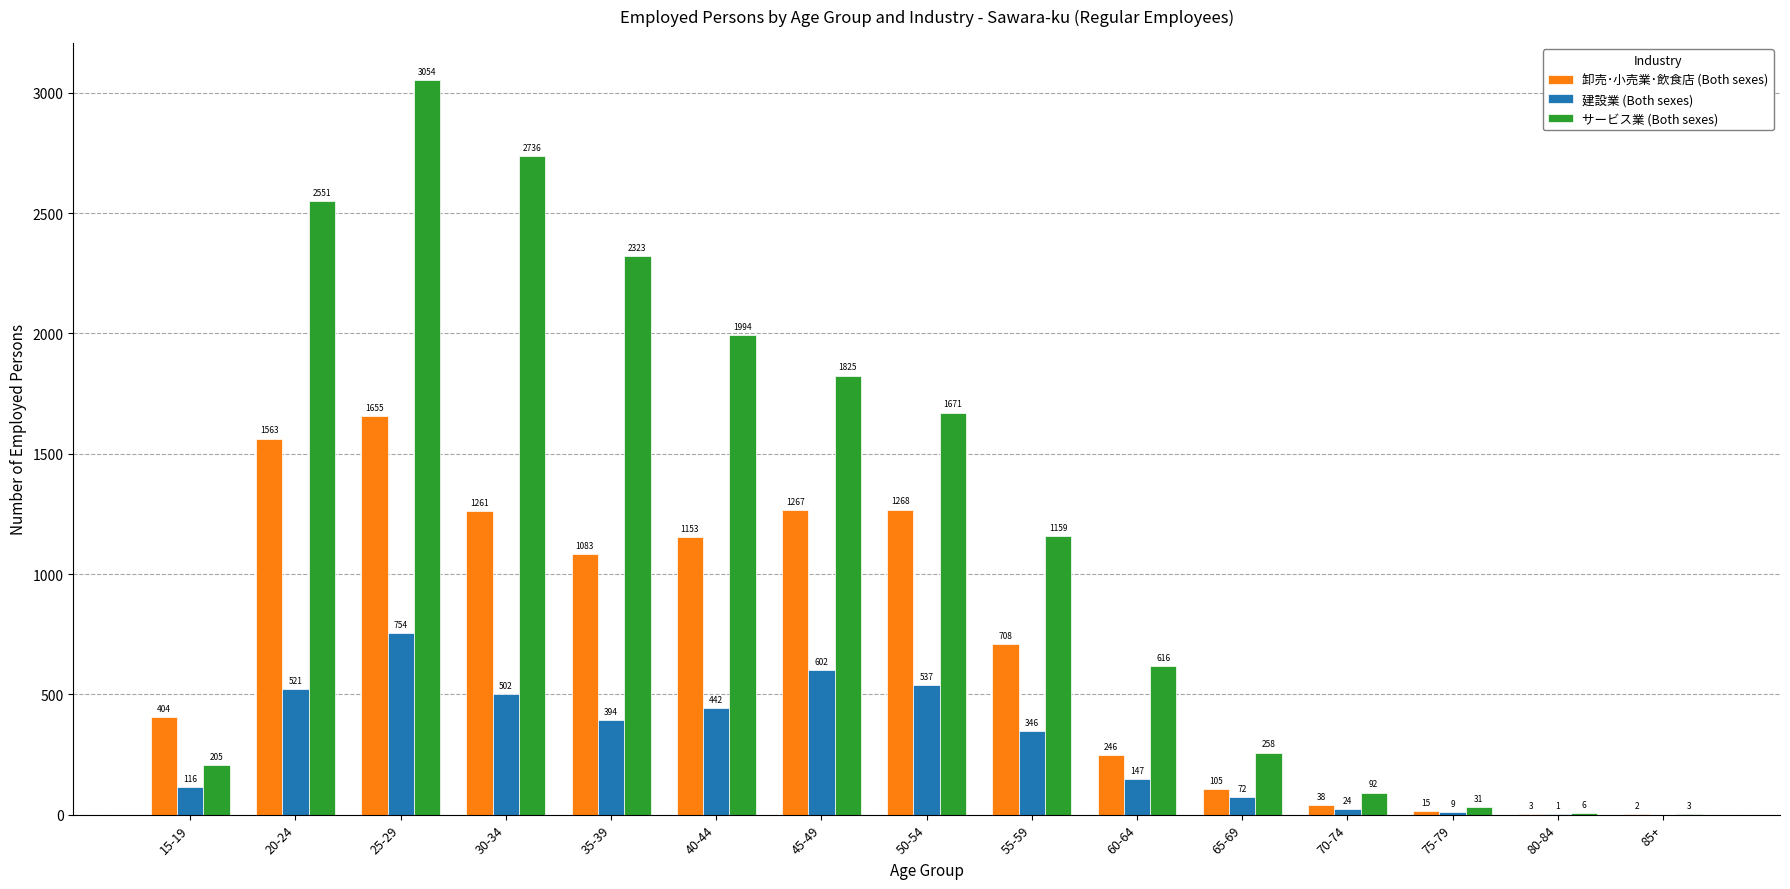

What is the maximum value for 建設業 (Both sexes)?

754